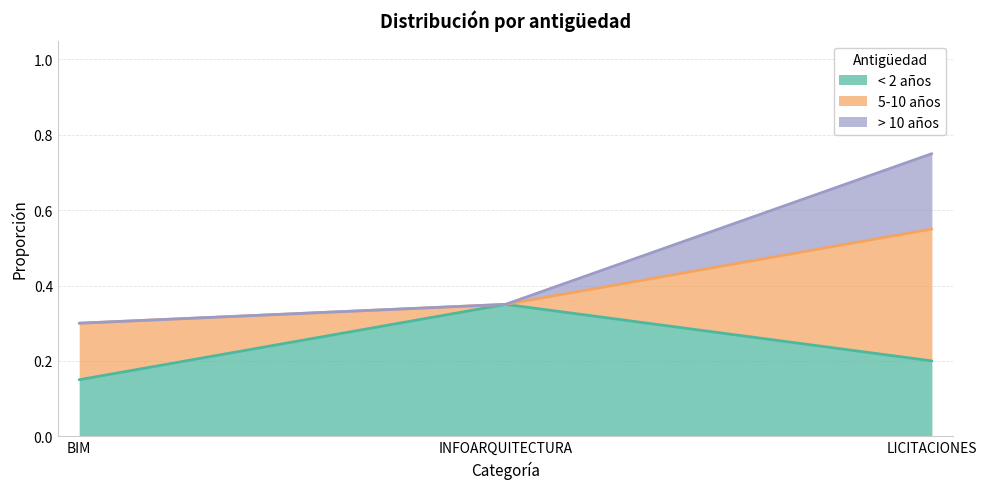

What is the label of the 1st point from the right?

LICITACIONES